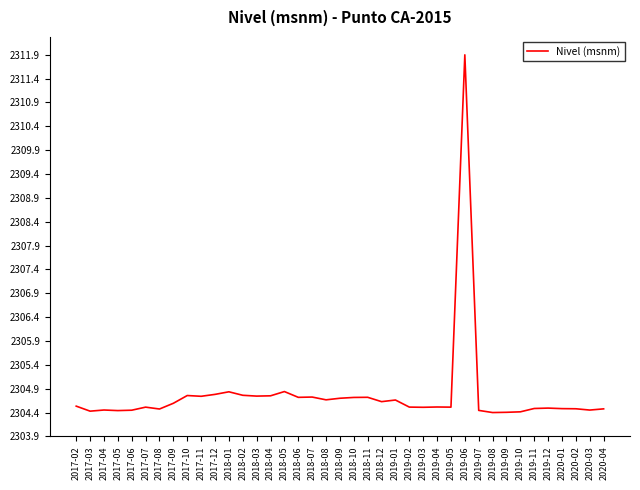

What is the difference between the second highest and minimum values?

0.4